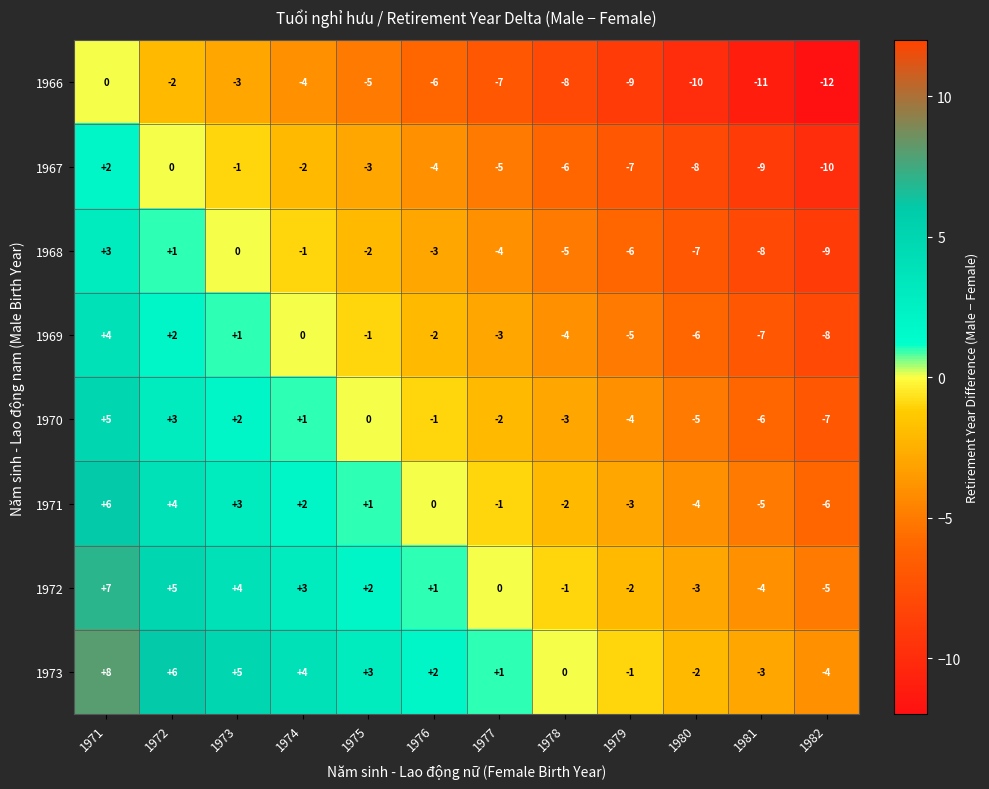

At which label does 1971 first exceed 0?

1971